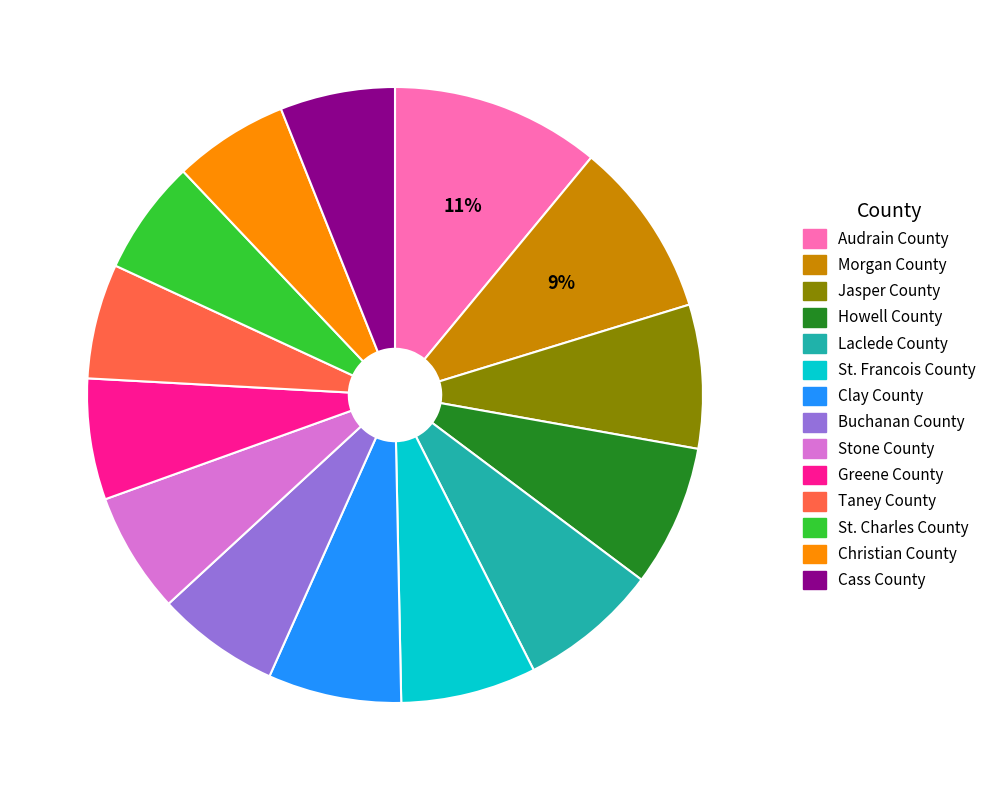

To the nearest percent, what is the average slice percentage?

7%